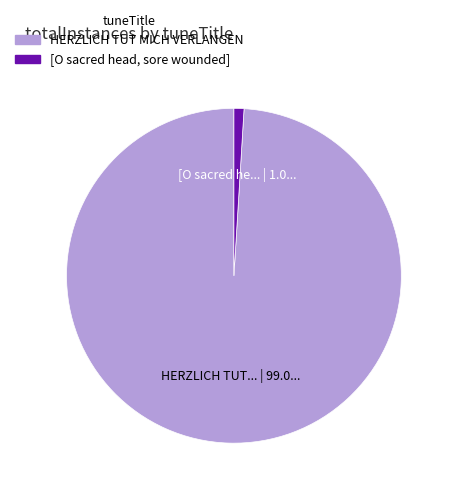

What is the largest slice in the pie chart?

HERZLICH TUT MICH VERLANGEN